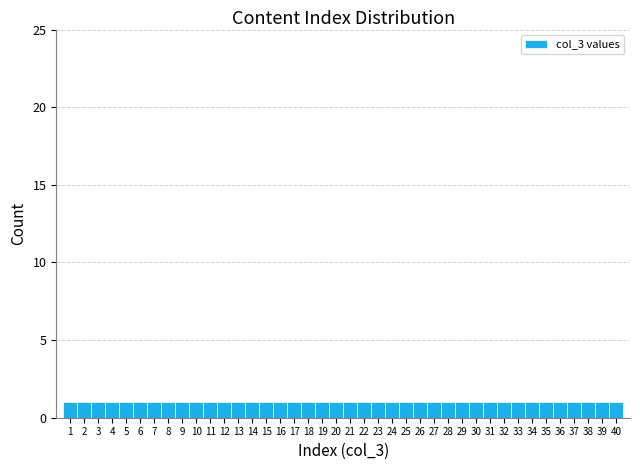

What is the height of the bar covering 29.5 to 30.5 on the x-axis? The values are not printed on the chart, so give them approximately, as read against the axis.

1